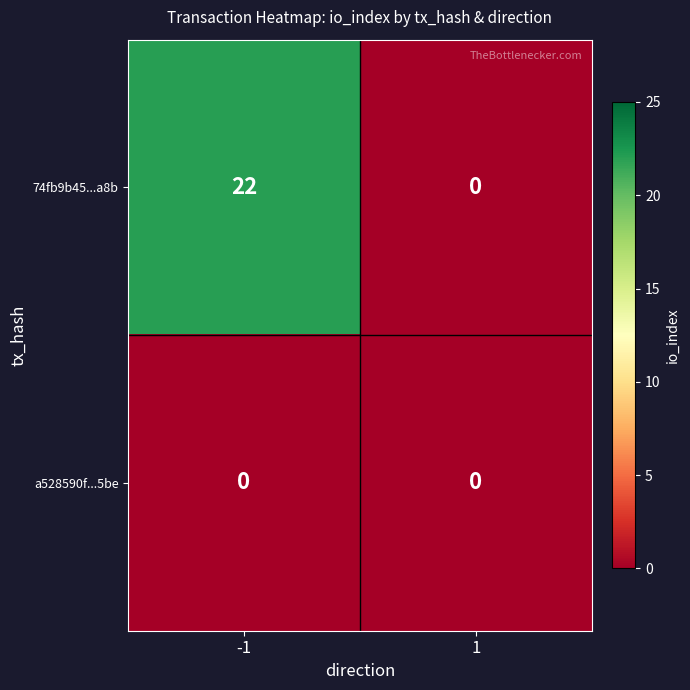

Which series has the widest spread of values?

74fb9b45...a8b